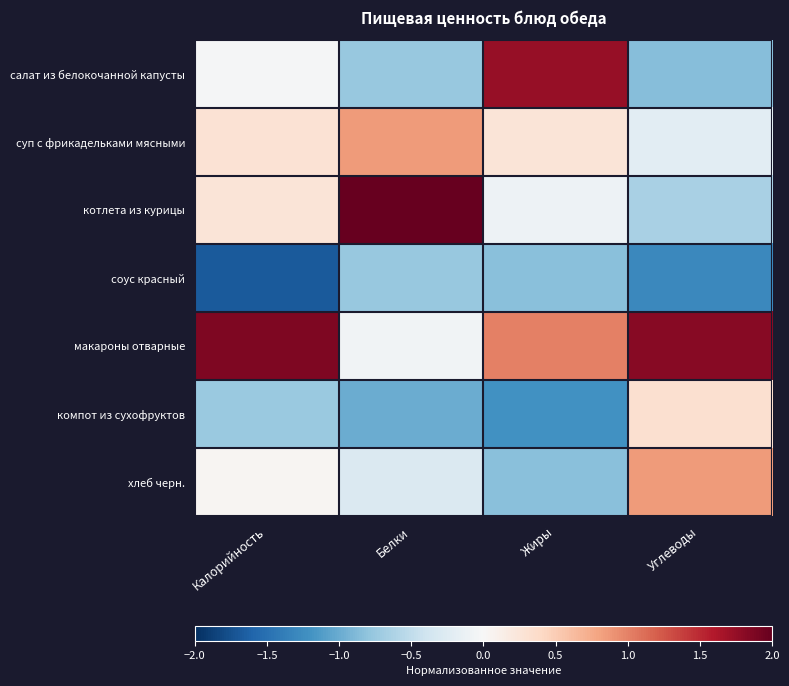

At which category is the sum across all series the highest?

Белки